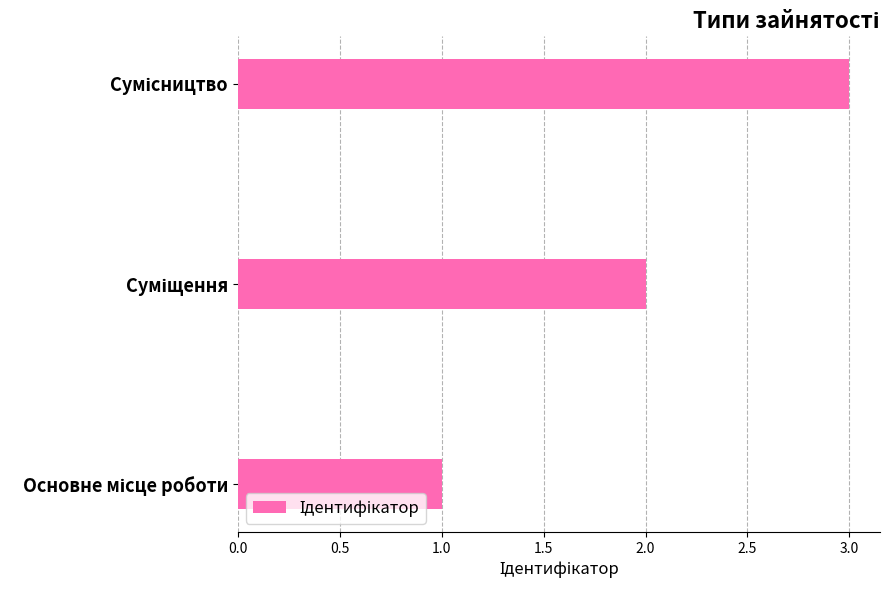

What is the sum of all values?

6